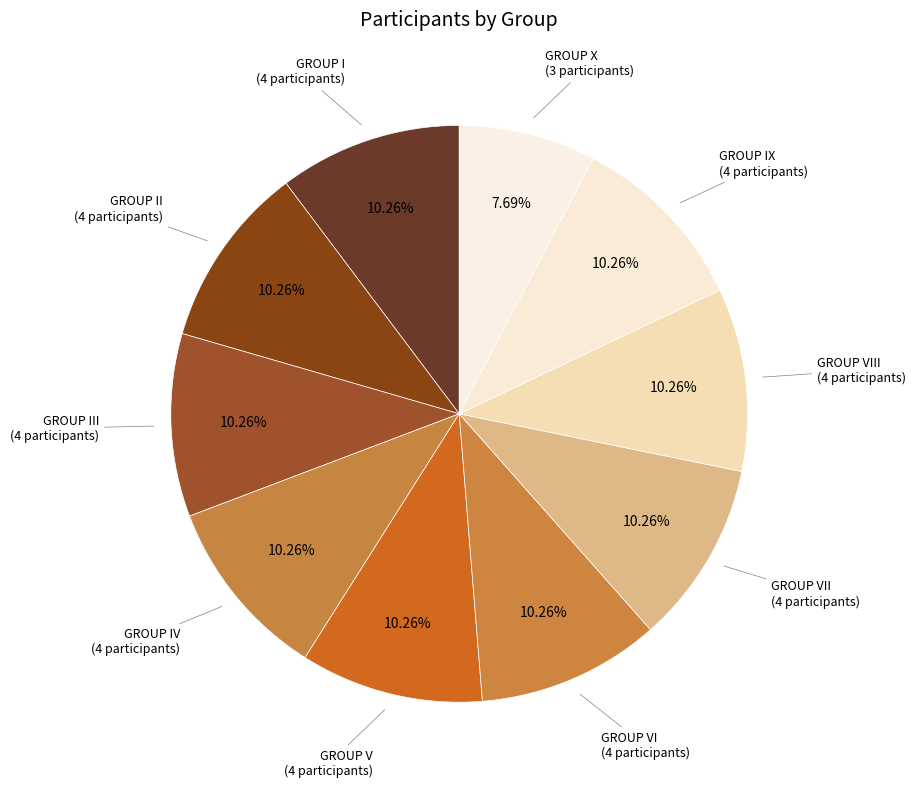

Count the number of slices in the pie.

10